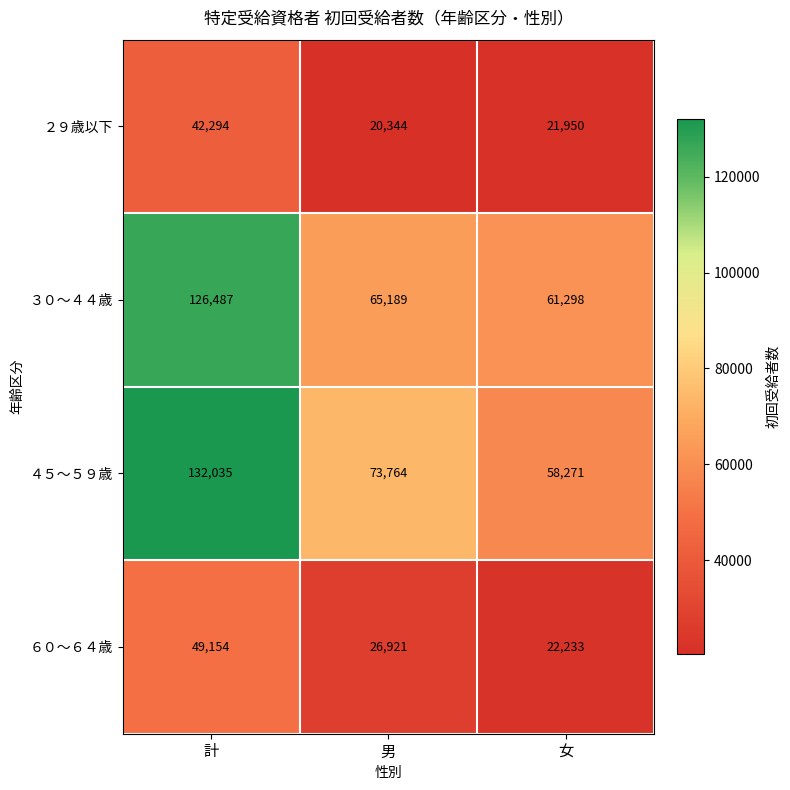

At which label is ２９歳以下 closest to 31319?

女